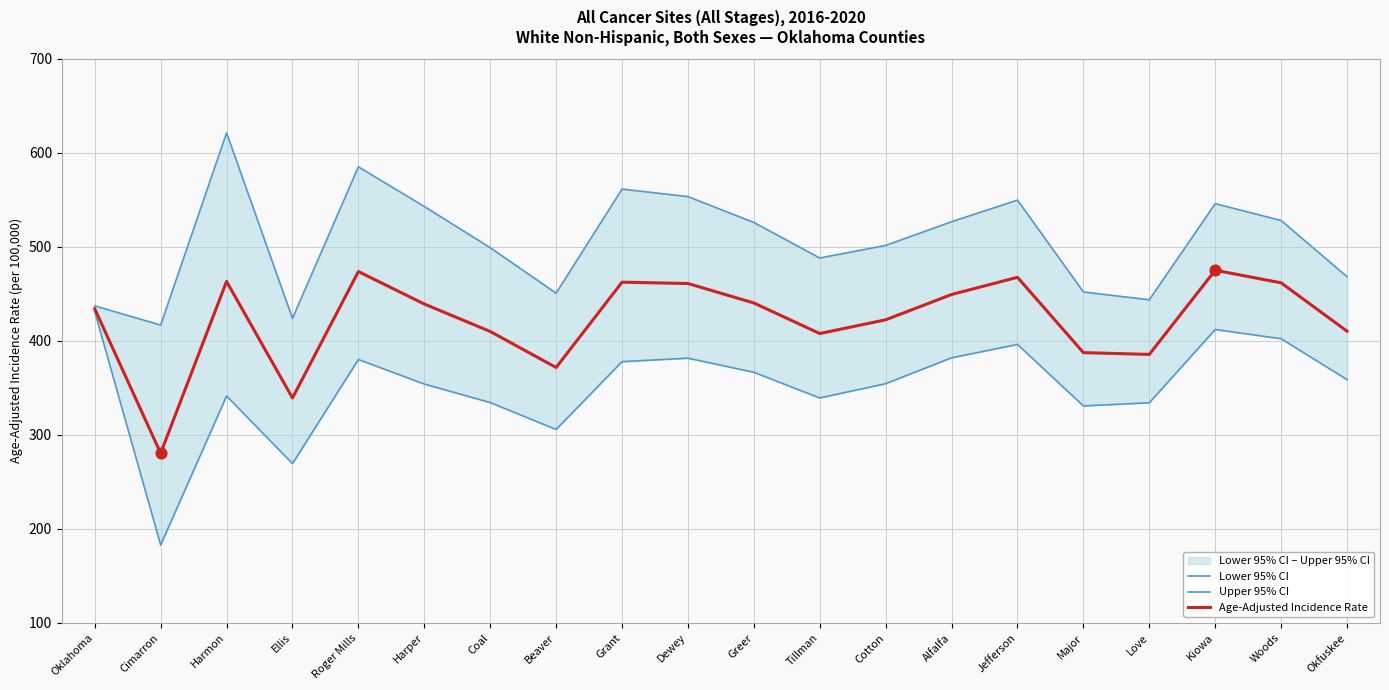

Which series has the largest Y range (max minus min)?

Lower 95% CI